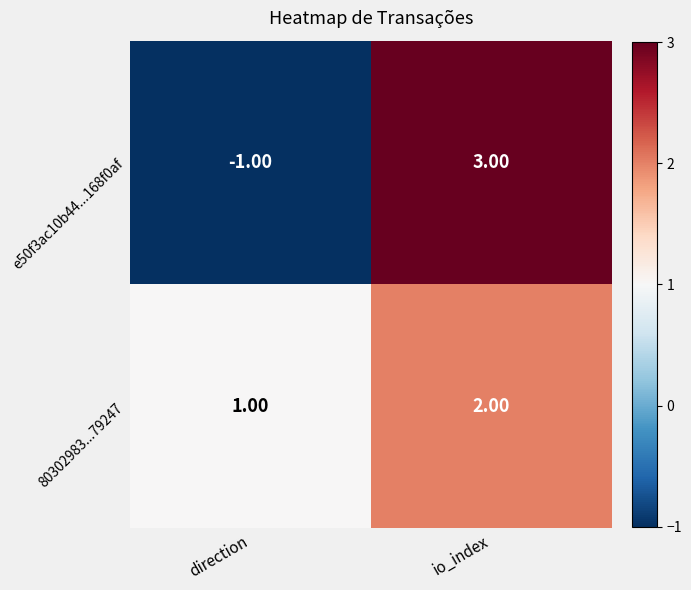

Which label corresponds to the largest value in the chart?

io_index